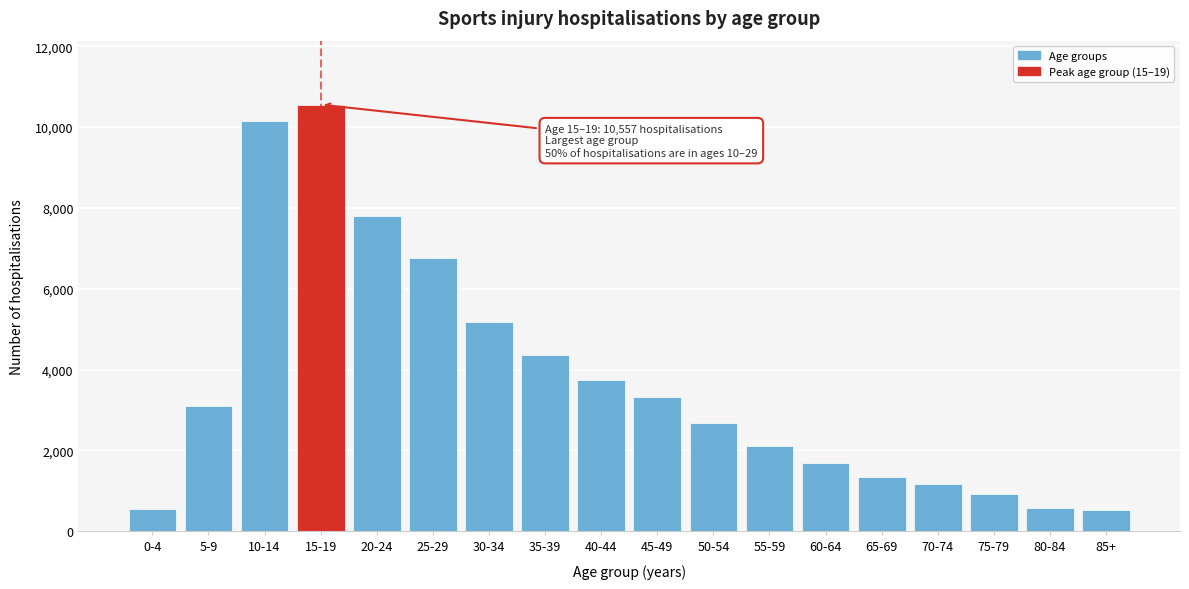

What is the greatest value displayed?

10557